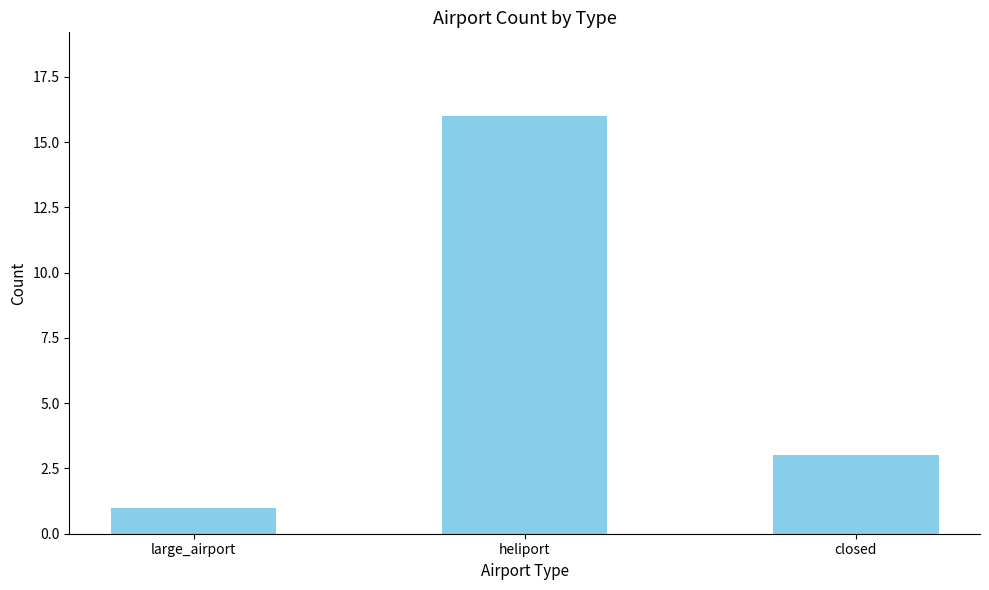

Reading right to left, what are all the values shown in this chart?

3	16	1